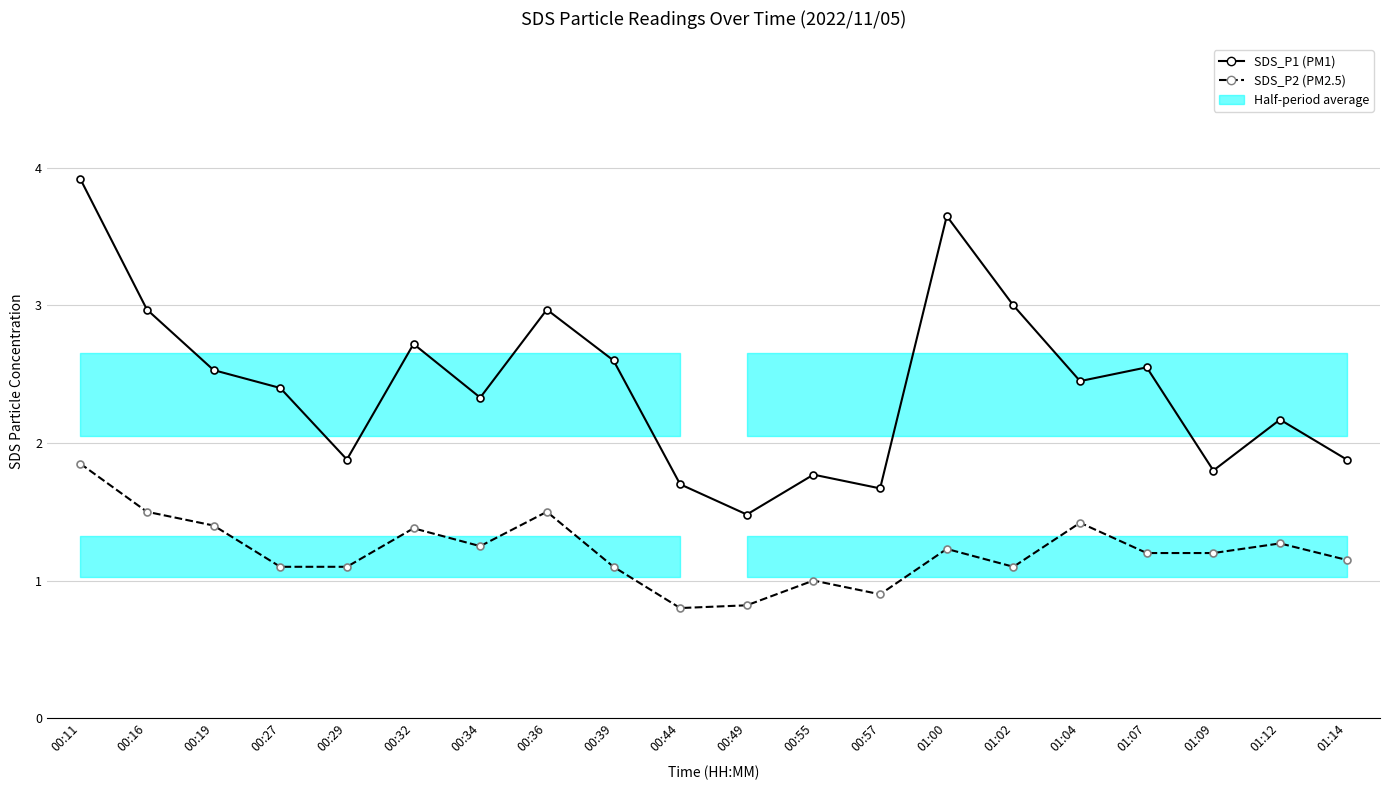

What is the label of the 6th point from the left?

00:32